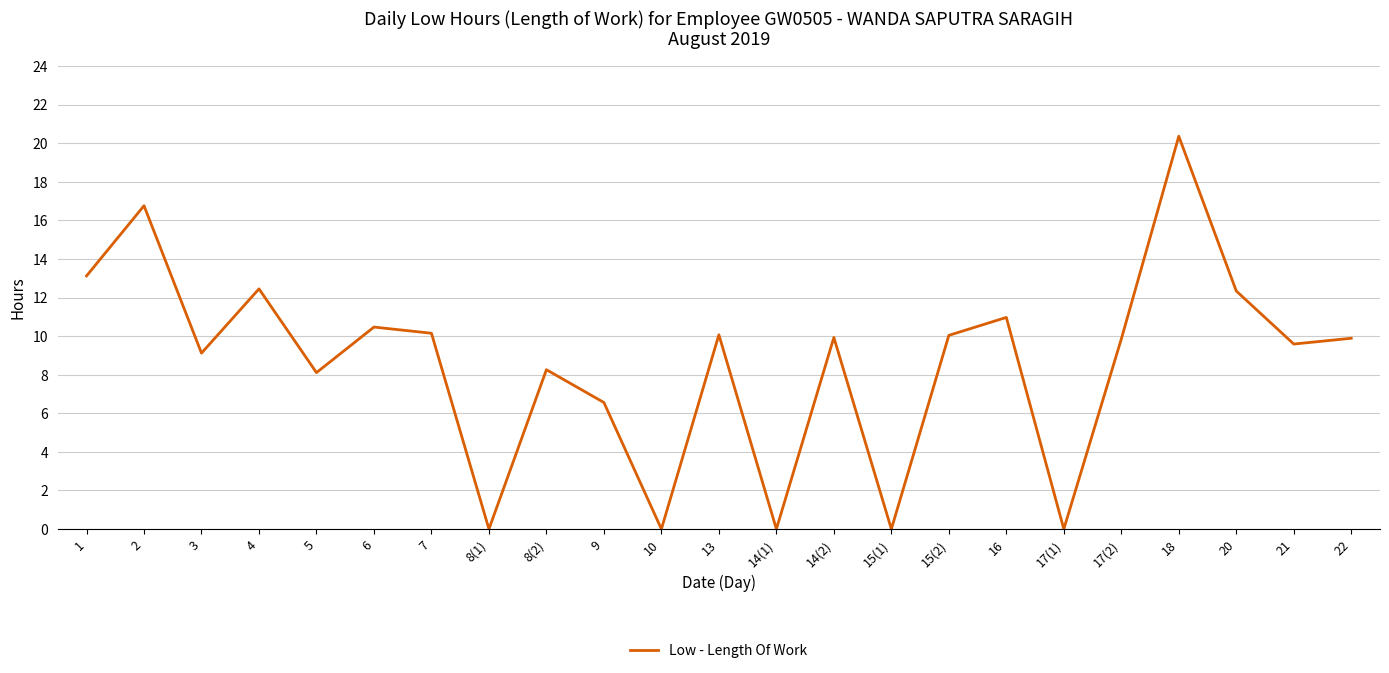

Which category has the highest value across all series?

18